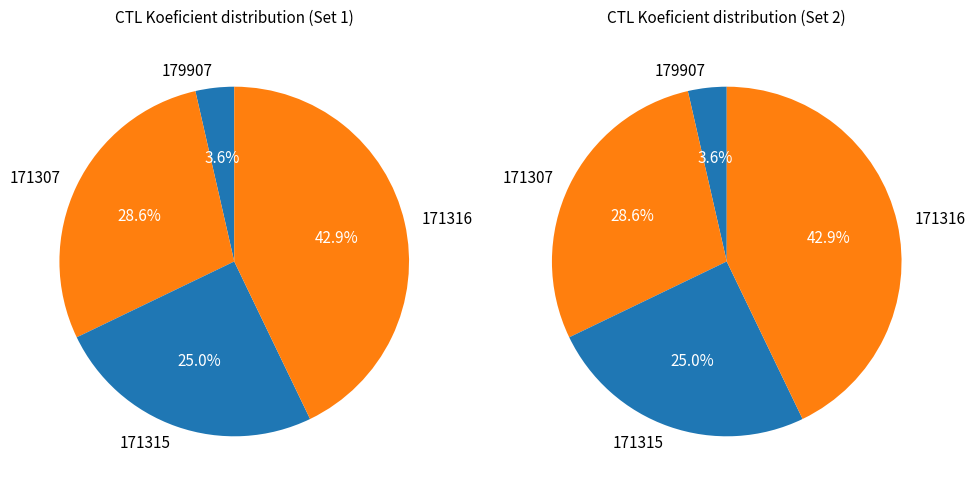

What is the smallest slice in the pie chart?

179907